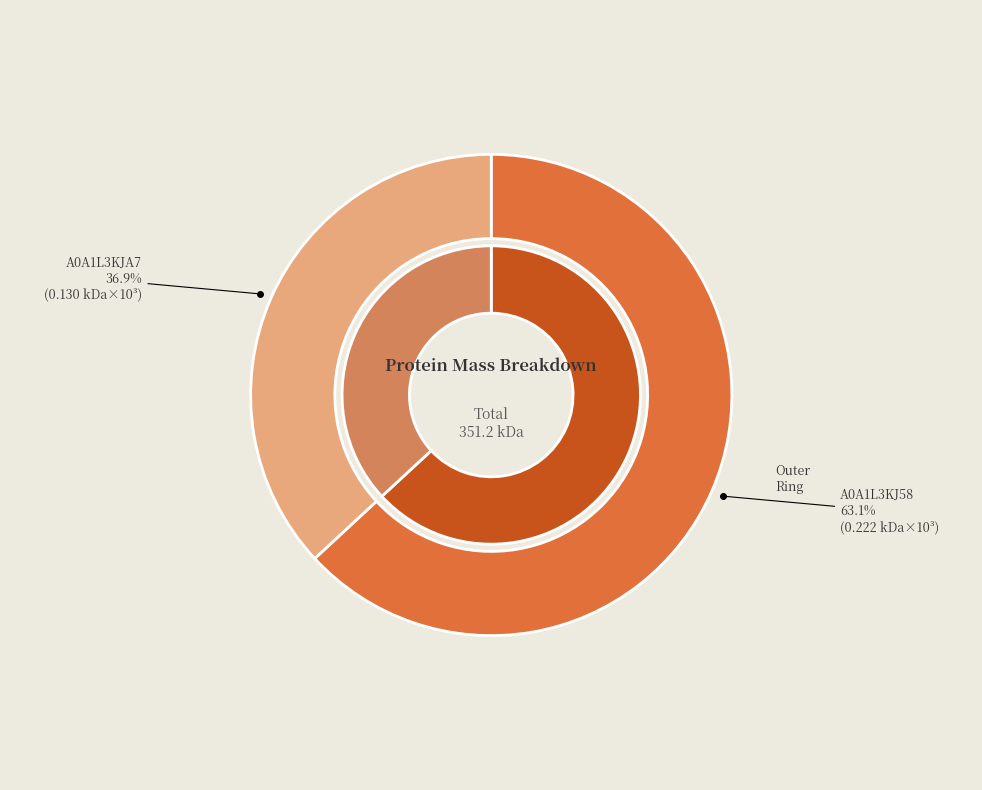

The A0A1L3KJA7_9VIRU slice represents 27% of the pie. True or false?

False